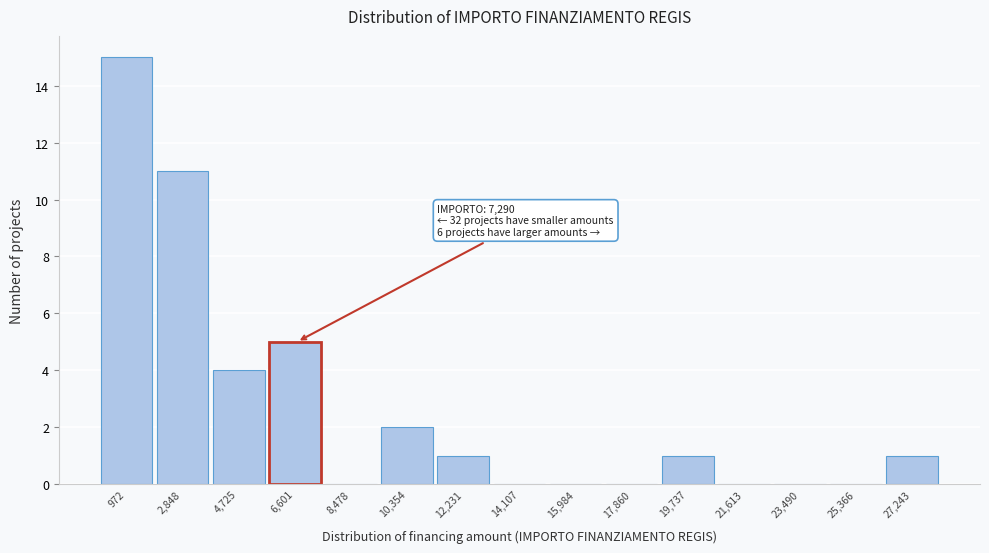

Reading right to left, list all the values displayed in this chart.

27,243=1	25,366=0	23,490=0	21,613=0	19,737=1	17,860=0	15,984=0	14,107=0	12,231=1	10,354=2	8,478=0	6,601=5	4,725=4	2,848=11	972=15